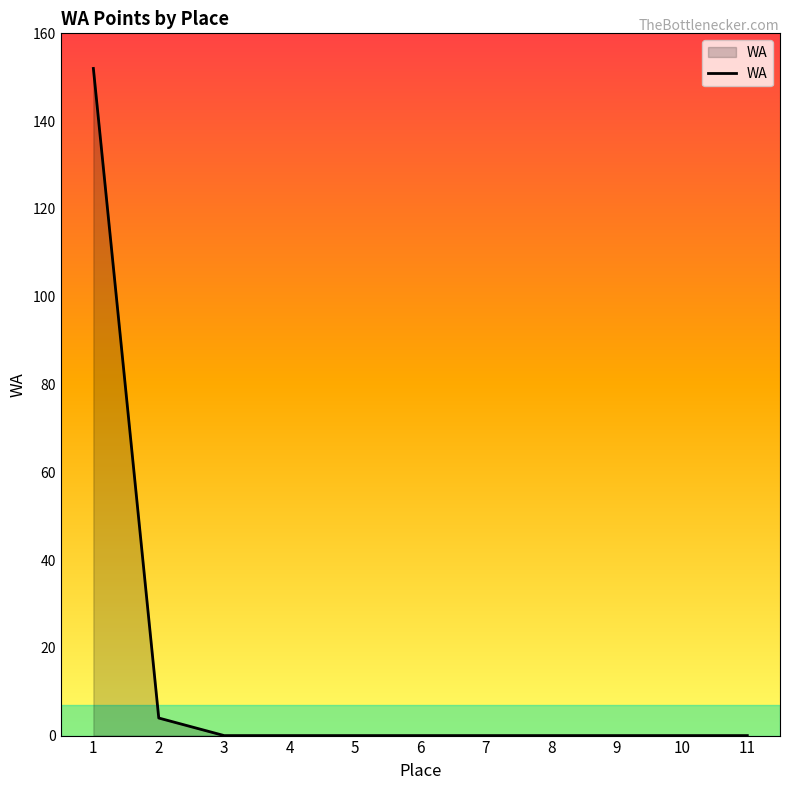

What is the difference between the maximum and minimum values?

152